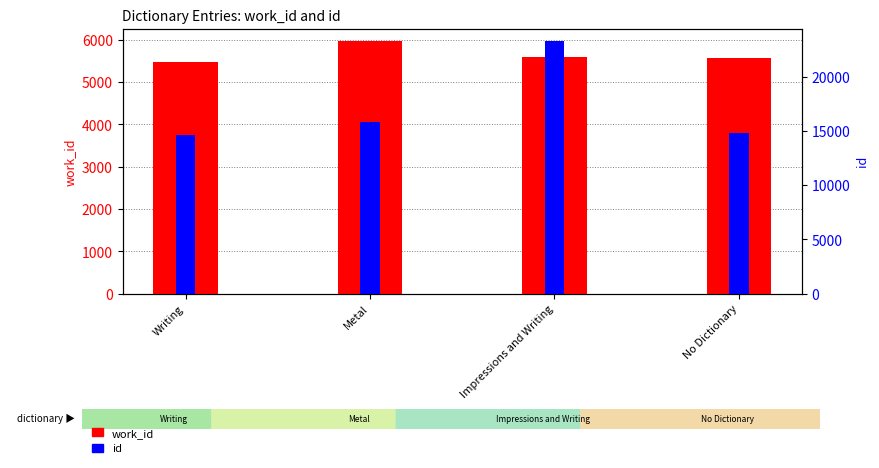

The work_id series shows 7672 at Impressions and Writing. True or false?

False